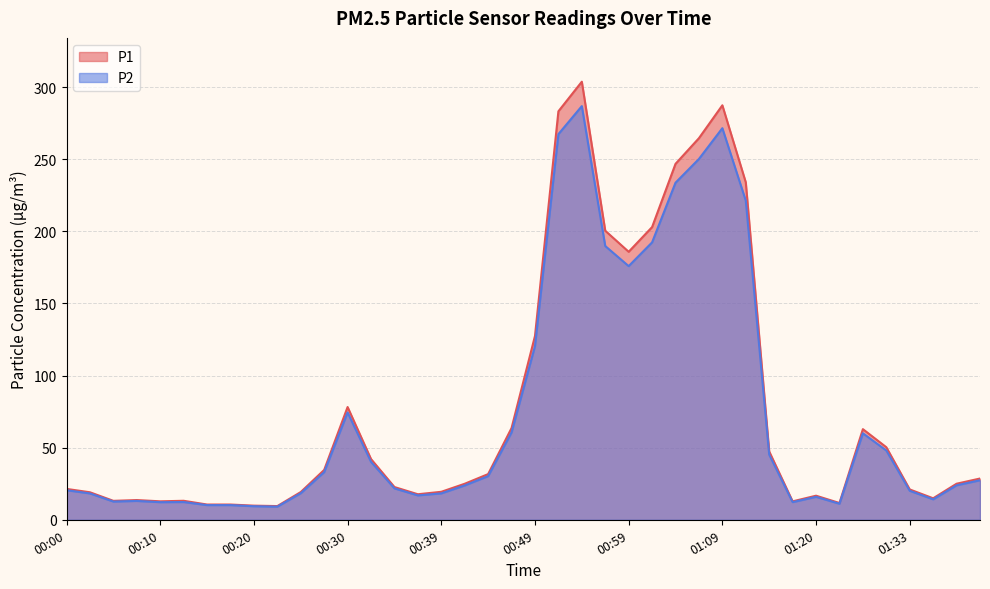

True or false: P1 and P2 intersect in this chart.

False